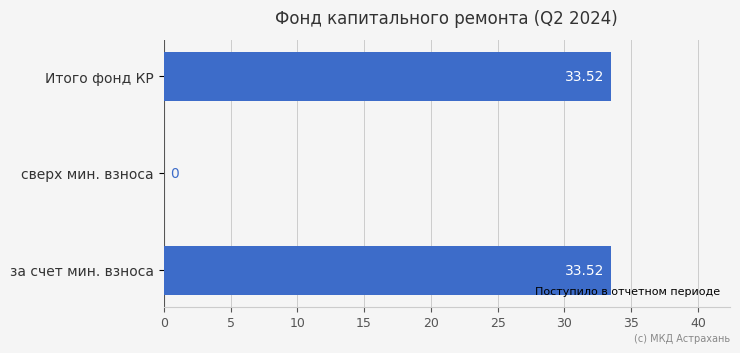

What is the sum of the values at за счет мин. взноса and сверх мин. взноса?

33.5